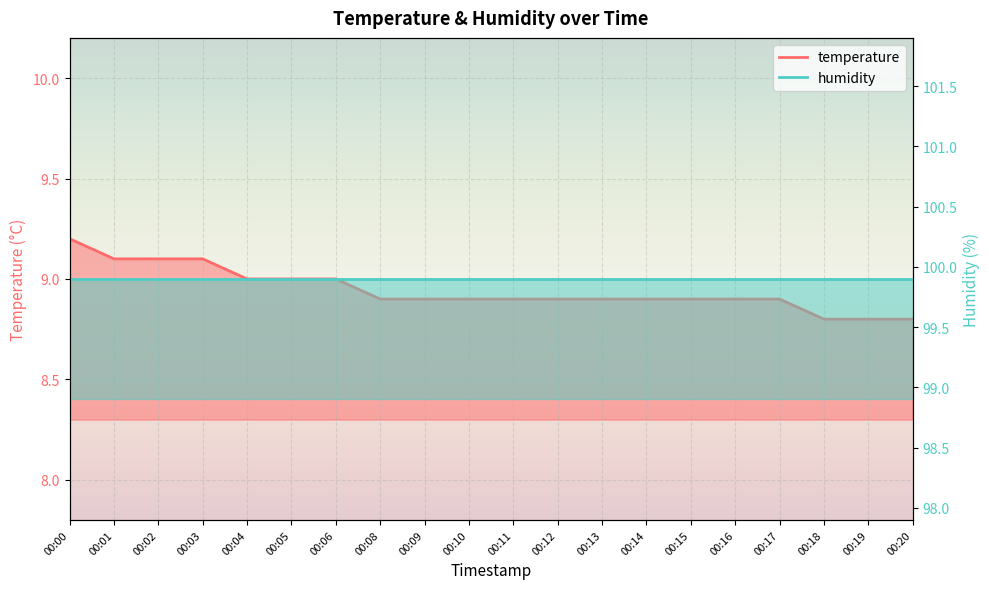

Is it true that the value at 00:18 is 11.5?

False